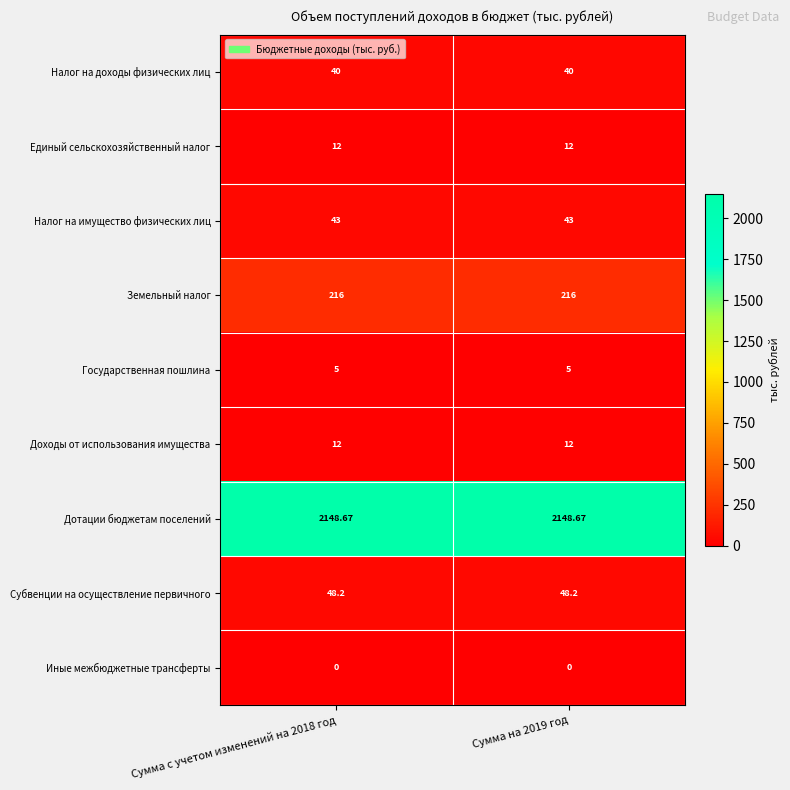

Is the value of Налог на имущество физических лиц at Сумма на 2019 год greater than the value of Единый сельскохозяйственный налог at Сумма на 2019 год?

Yes